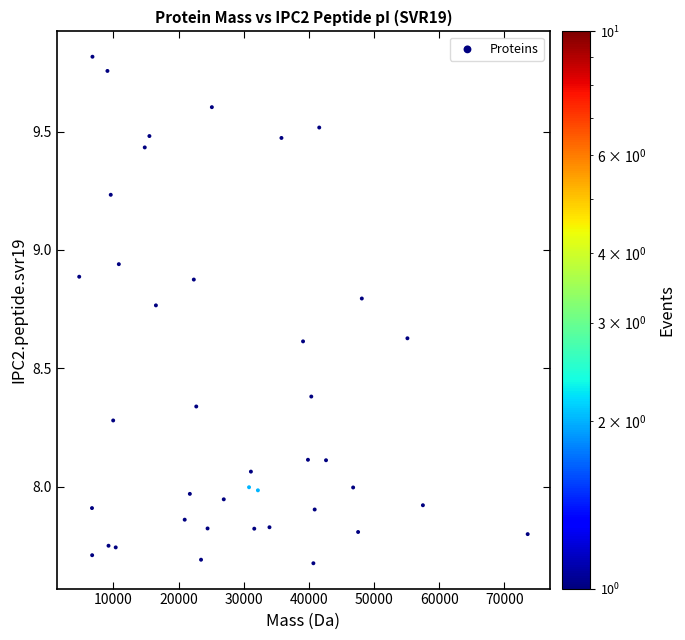

What is the range of X values (max minus min)?

68843.3